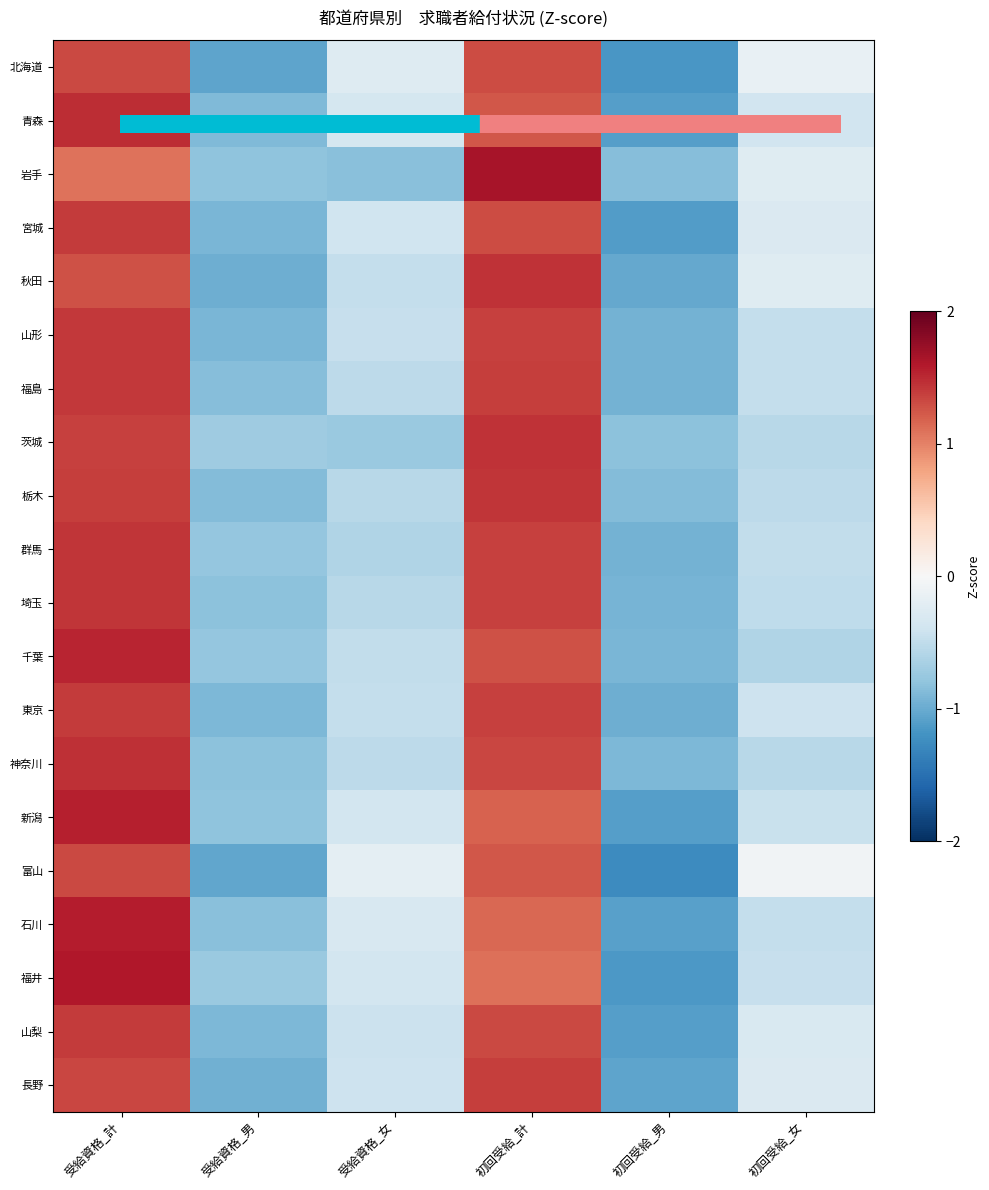

What is the spread (max minus min) of values at 初回受給_男?

0.4